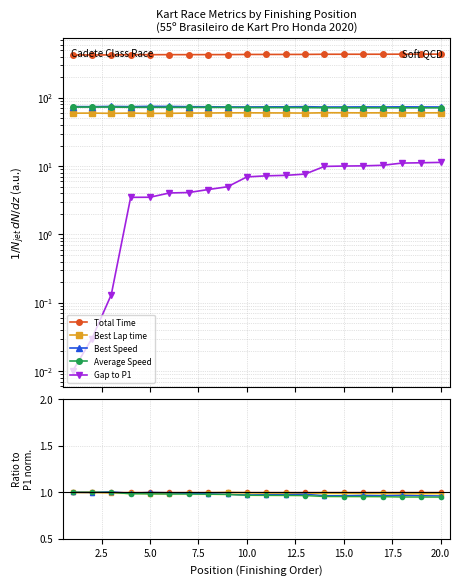

Which series has the largest range (max minus min)?

Gap to P1